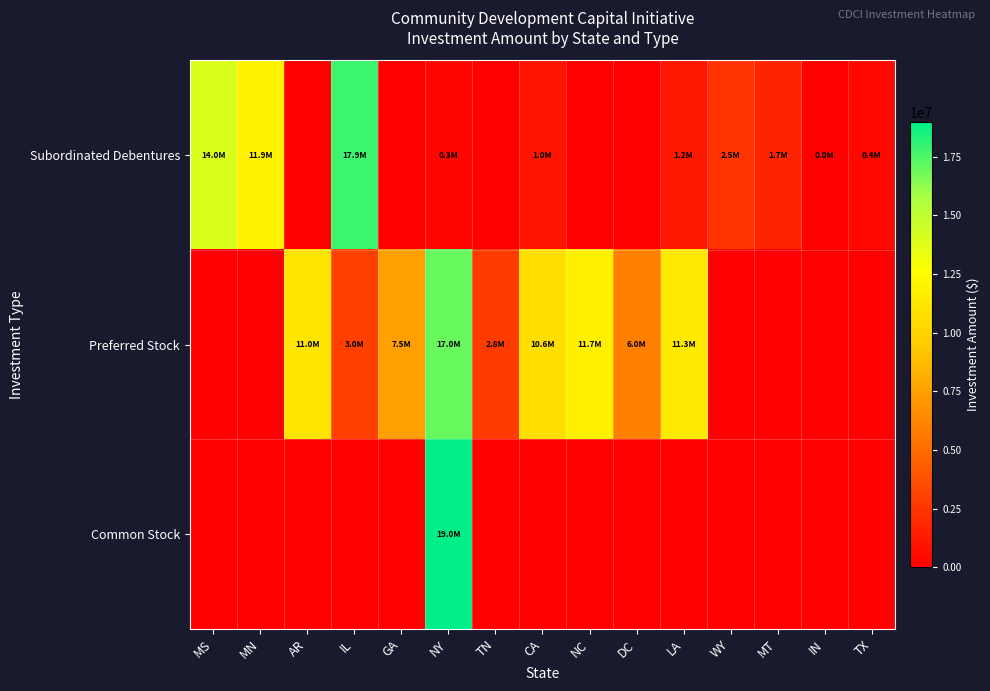

At how many categories does at least one series exceed 10530117?

8